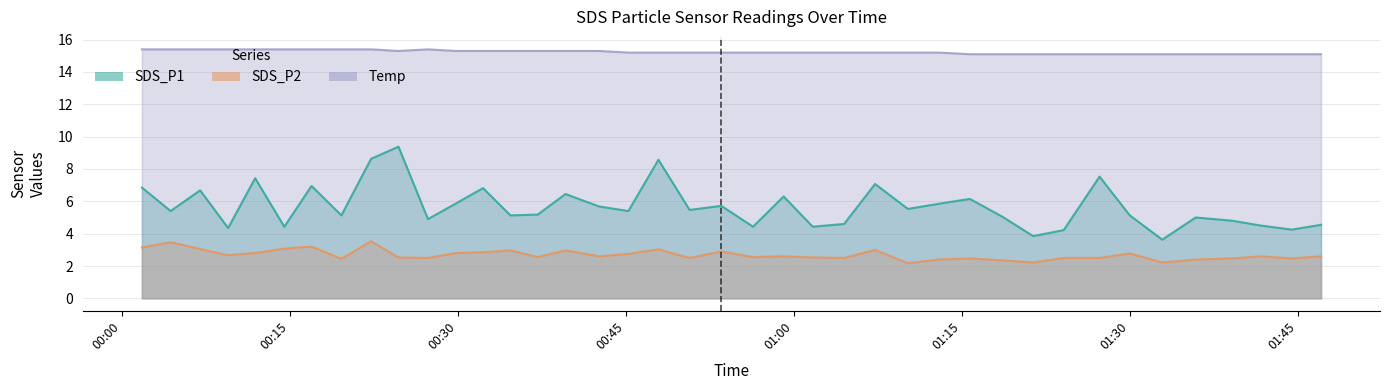

At which category does SDS_P2 reach its first local peak?

2022/10/05 00:04:21